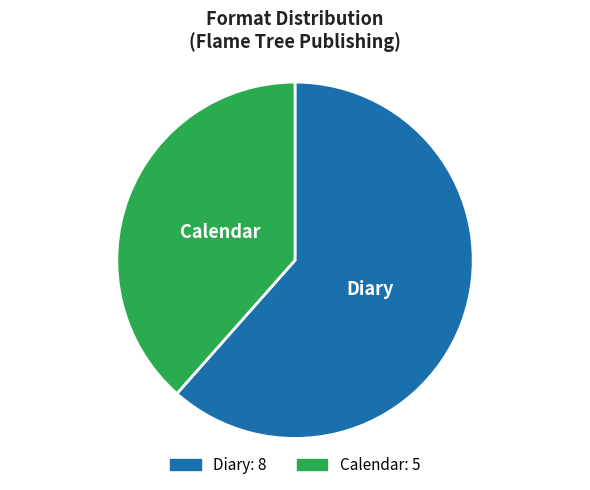

What is the ratio of the value at Diary to the value at Calendar?

1.6